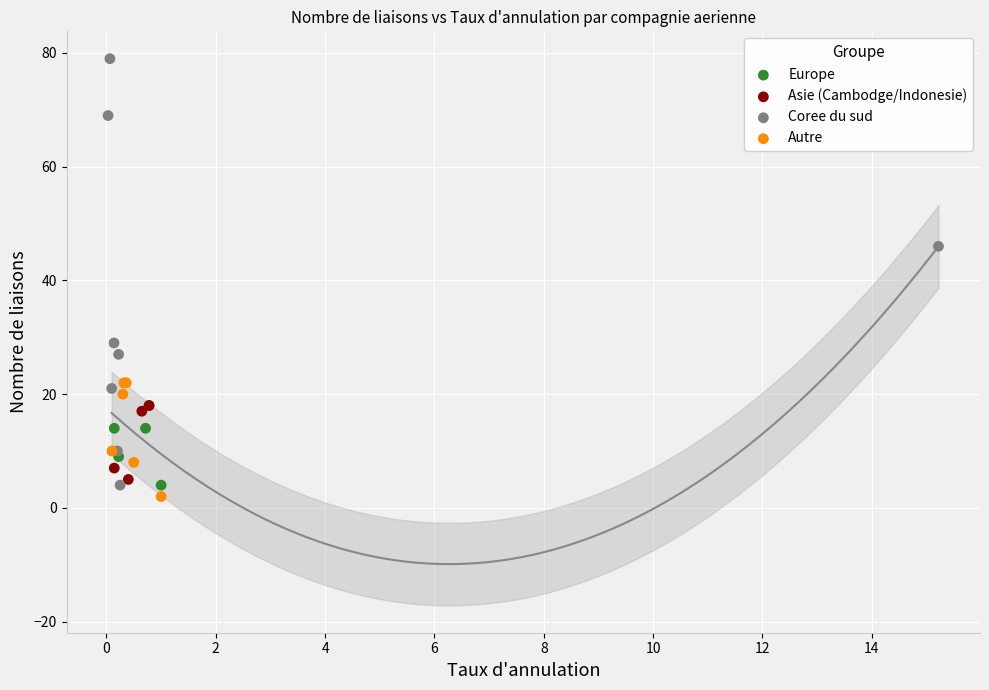

Which series has the widest spread of Y values?

Coree du sud